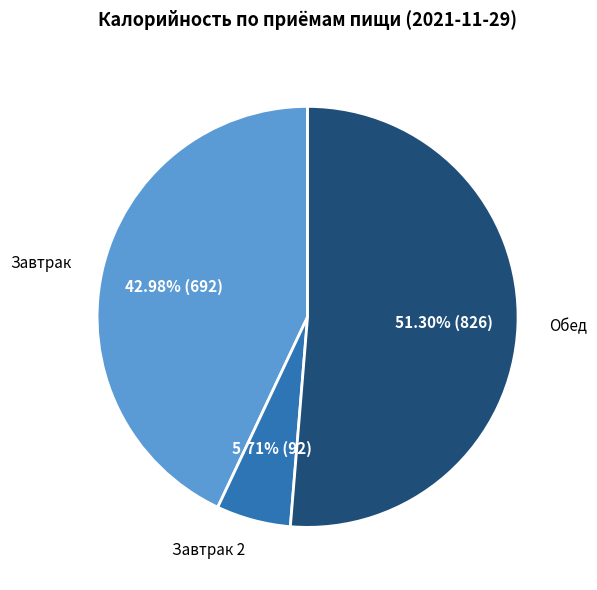

Which has a higher value, Обед or Завтрак 2?

Обед